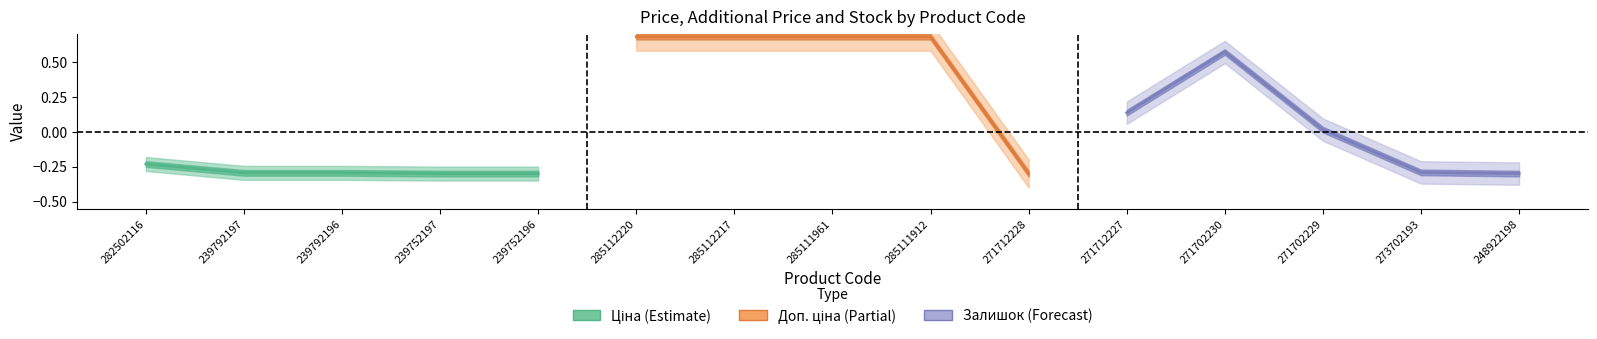

Is it true that Залишок equals -0.5 at 248922198?

False